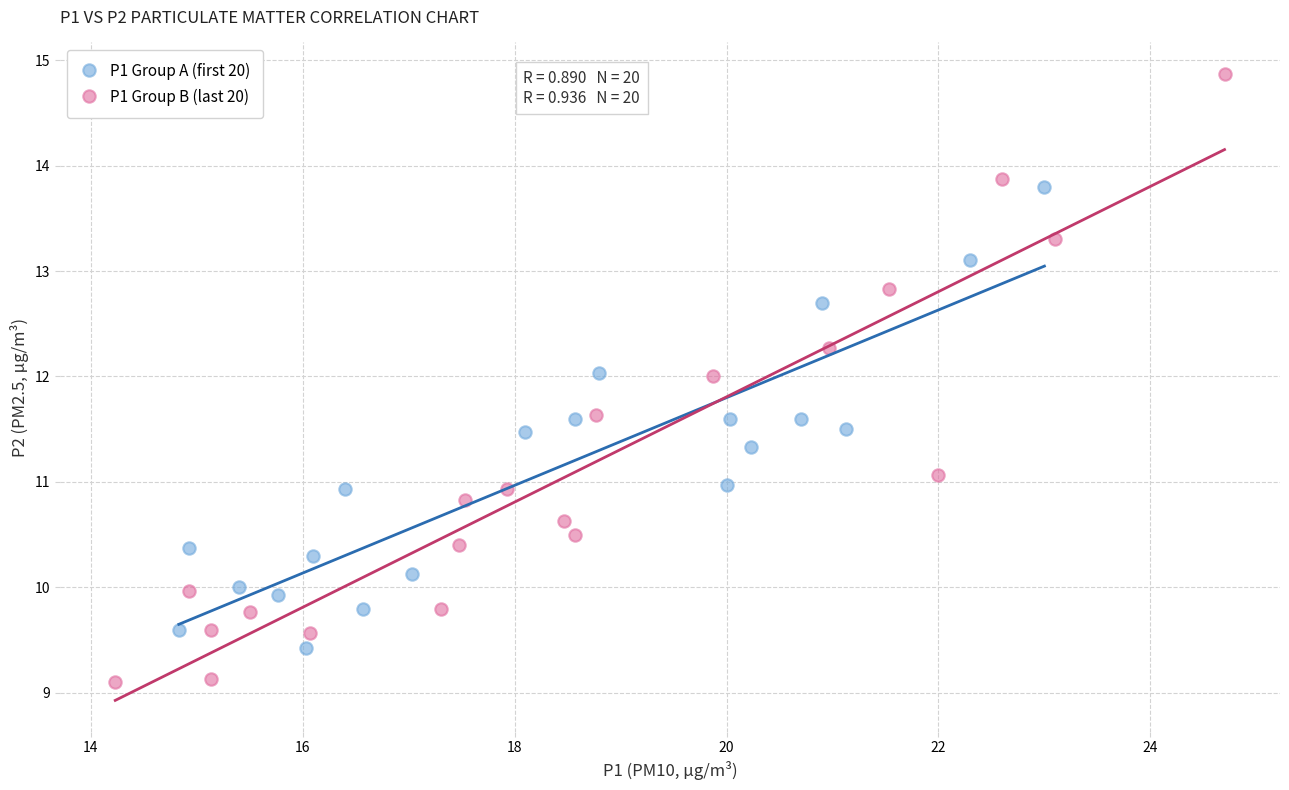

Which series reaches the minimum Y coordinate?

P1 Group B (last 20)